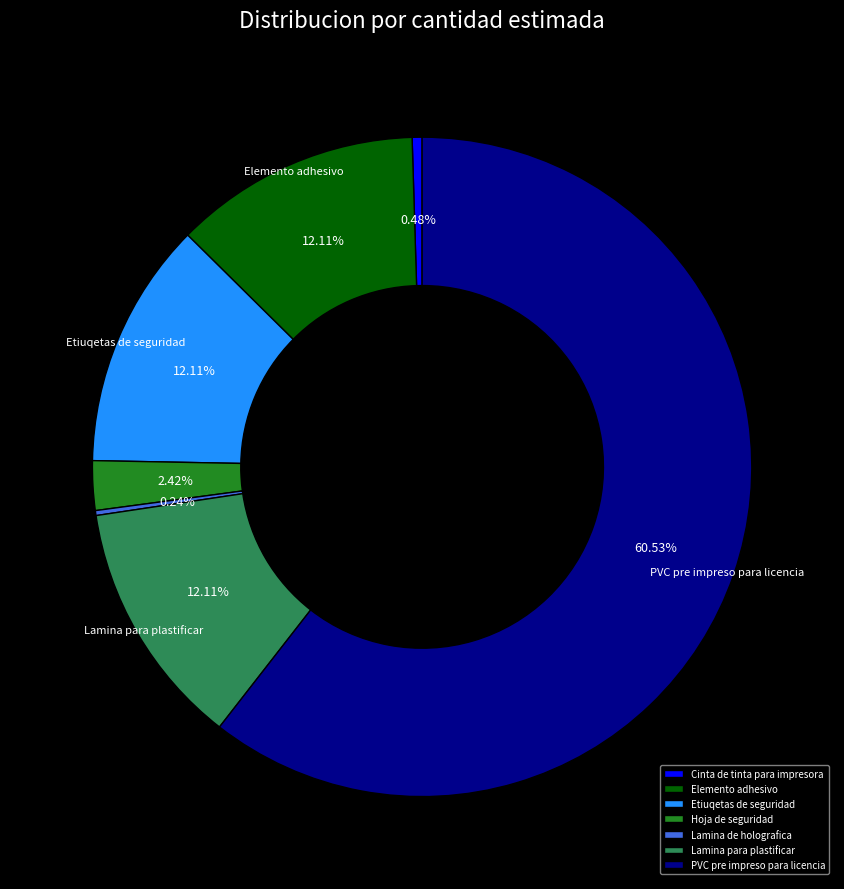

The Cinta de tinta para impresora slice represents 15% of the pie. True or false?

False